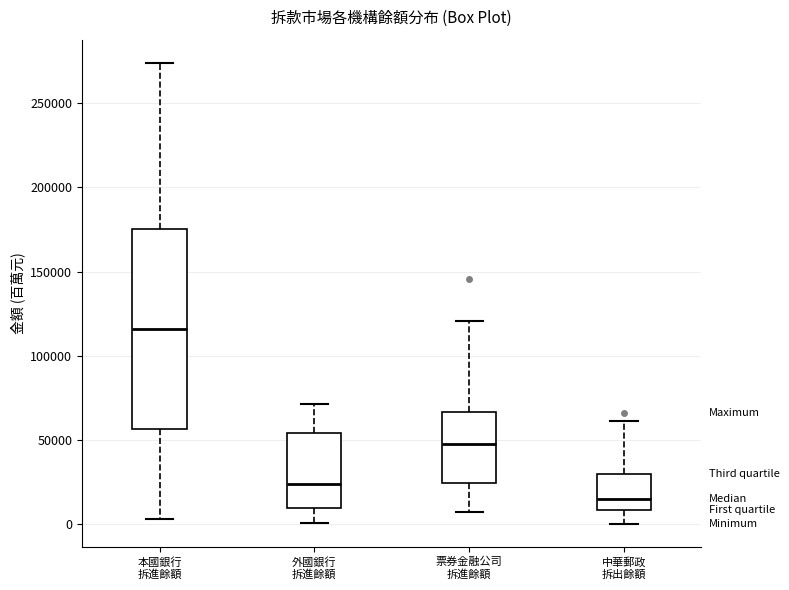

Comparing the boxes themselves (not the whiskers), which one is the tallest?

本國銀行 拆進餘額